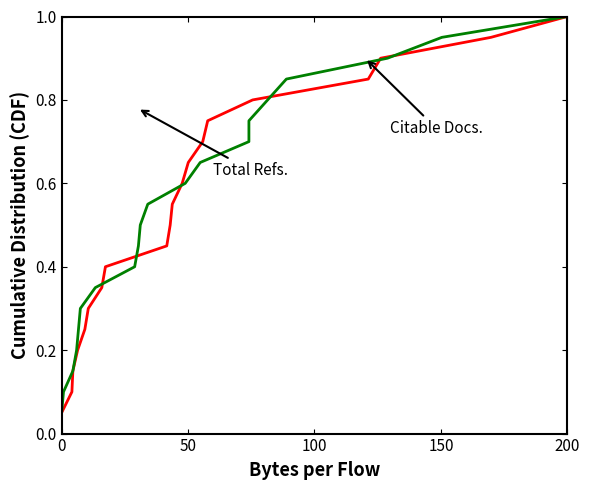

Does the chart have visible grid lines?

No